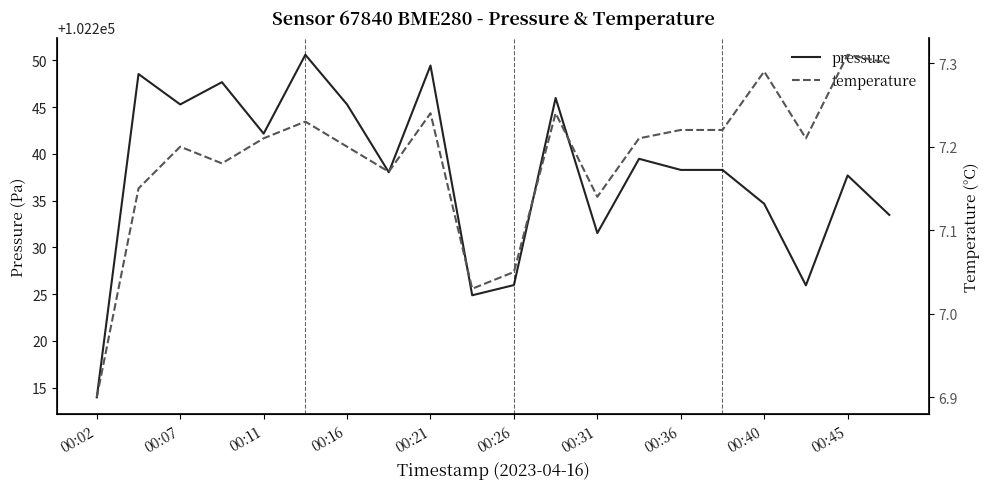

The pressure series shows 134084.4 at 00:26. True or false?

False